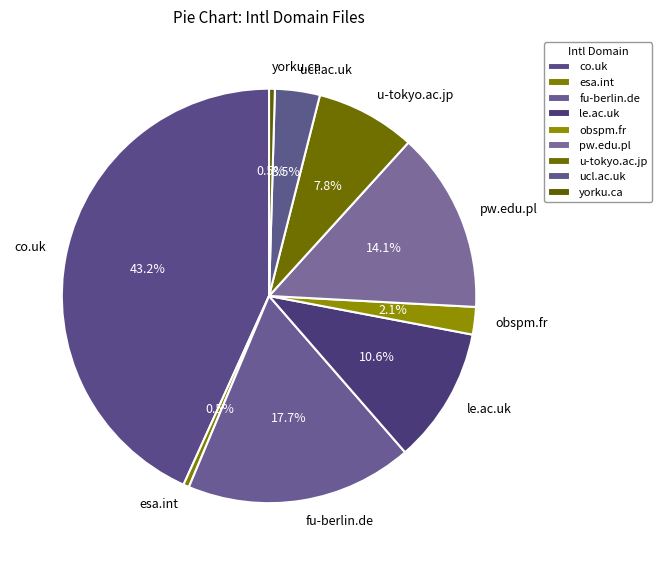

To the nearest percent, what percentage of the pie is pw.edu.pl?

14%